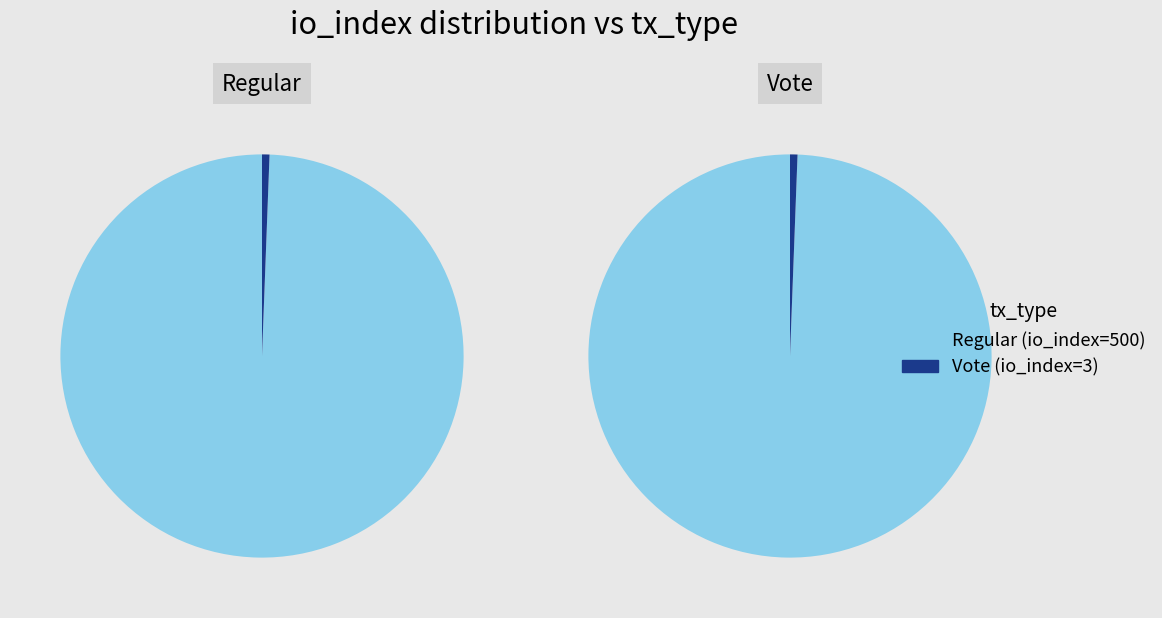

Is it true that values_regular is 93% of the pie?

False